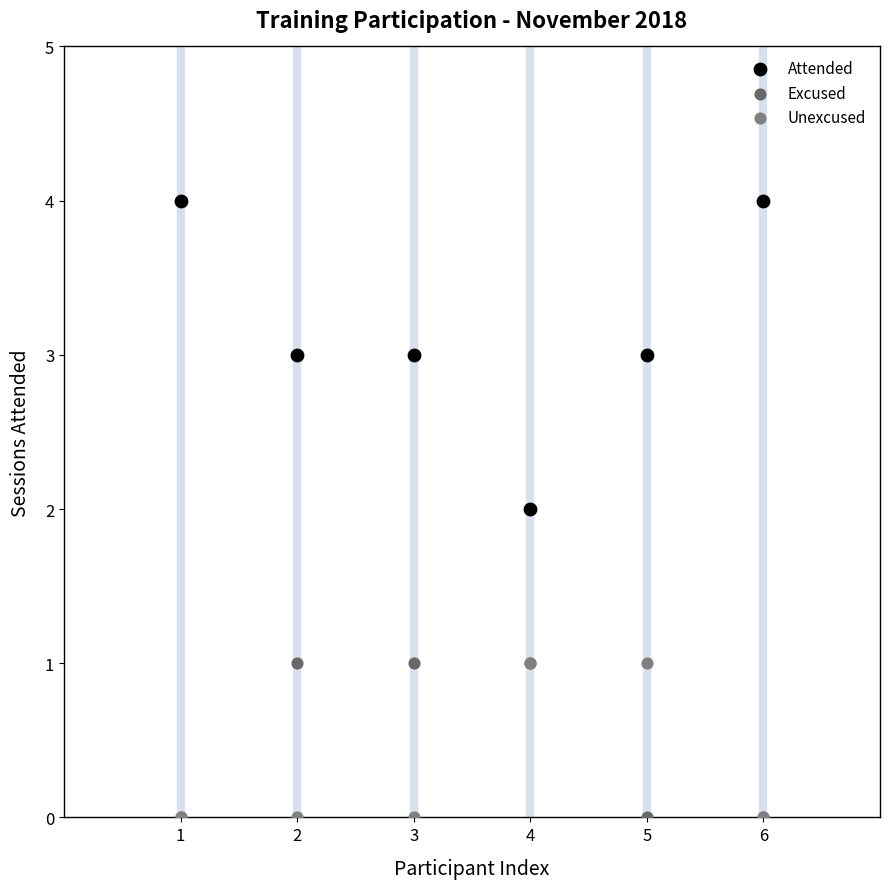

What are all the series names shown in the legend?

Attended, Excused, Unexcused